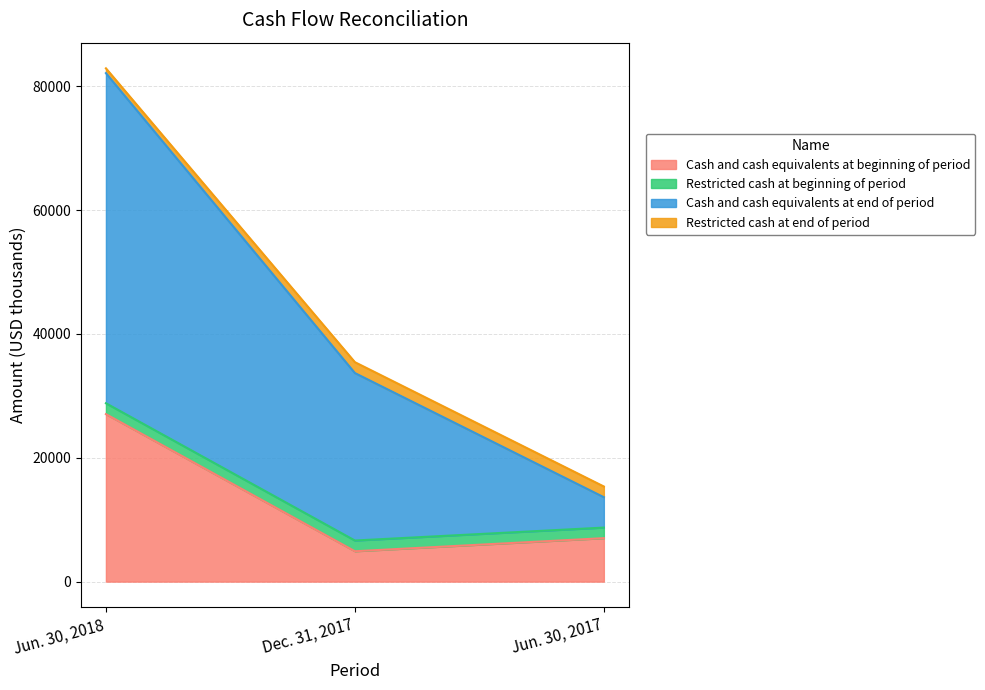

The Cash and cash equivalents at beginning of period series shows 3404 at Jun. 30, 2017. True or false?

False